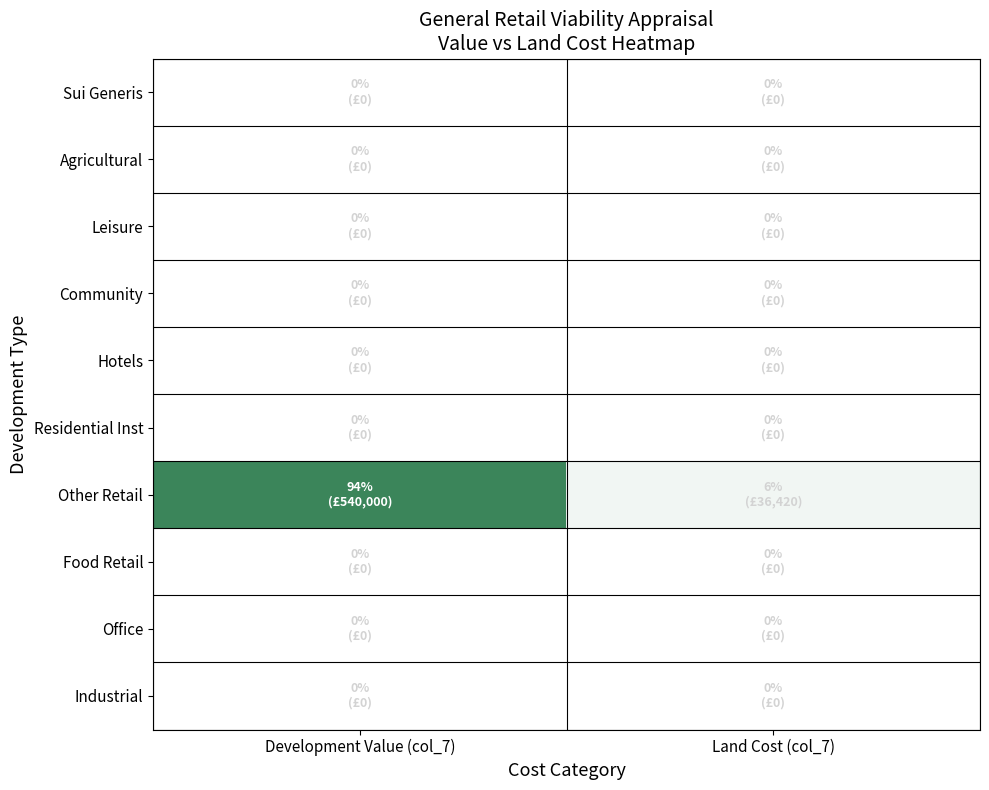

Reading right to left, extract all data points from this chart.

Industrial: Land Cost (col_7)=0.0	Development Value (col_7)=0.0
Office: Land Cost (col_7)=0.0	Development Value (col_7)=0.0
Food Retail: Land Cost (col_7)=0.0	Development Value (col_7)=0.0
Other Retail: Land Cost (col_7)=6.3	Development Value (col_7)=93.7
Residential Inst: Land Cost (col_7)=0.0	Development Value (col_7)=0.0
Hotels: Land Cost (col_7)=0.0	Development Value (col_7)=0.0
Community: Land Cost (col_7)=0.0	Development Value (col_7)=0.0
Leisure: Land Cost (col_7)=0.0	Development Value (col_7)=0.0
Agricultural: Land Cost (col_7)=0.0	Development Value (col_7)=0.0
Sui Generis: Land Cost (col_7)=0.0	Development Value (col_7)=0.0